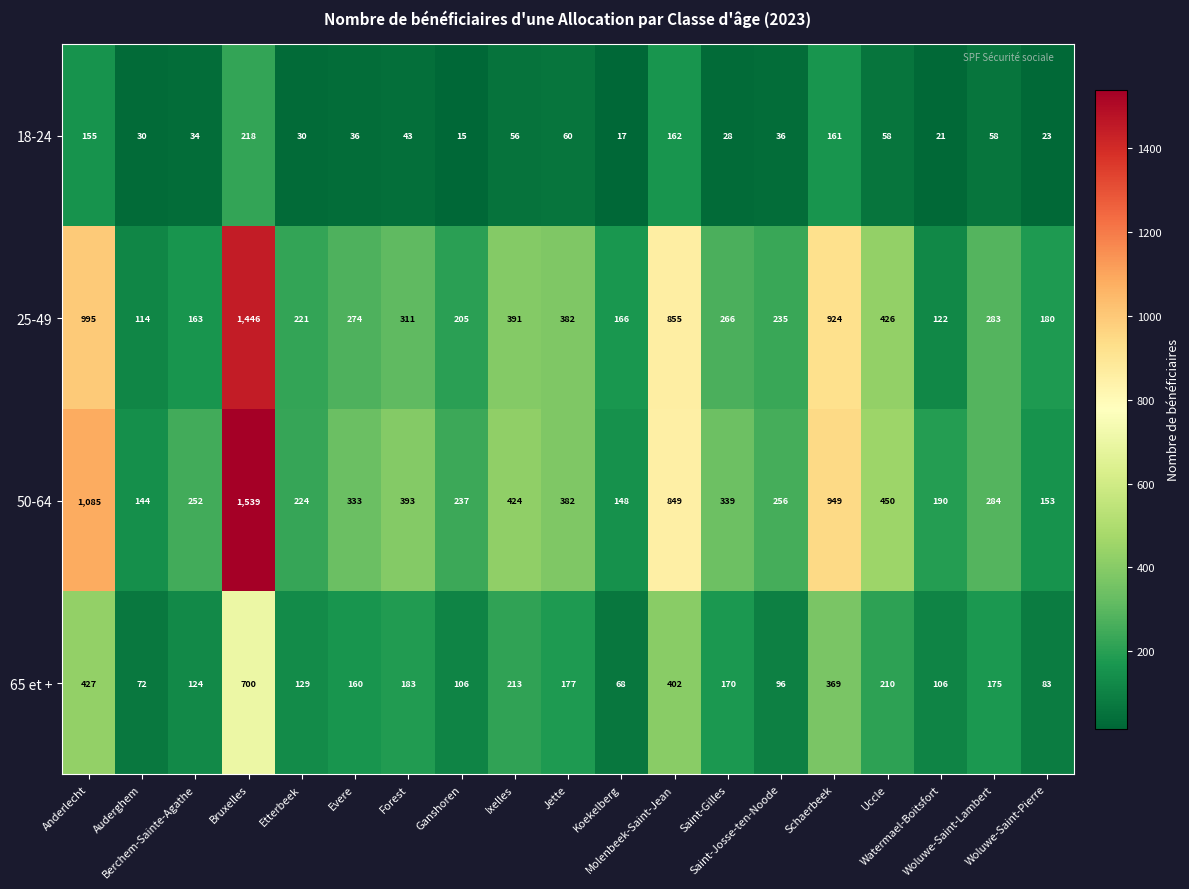

Which series has the largest range (max minus min)?

50-64